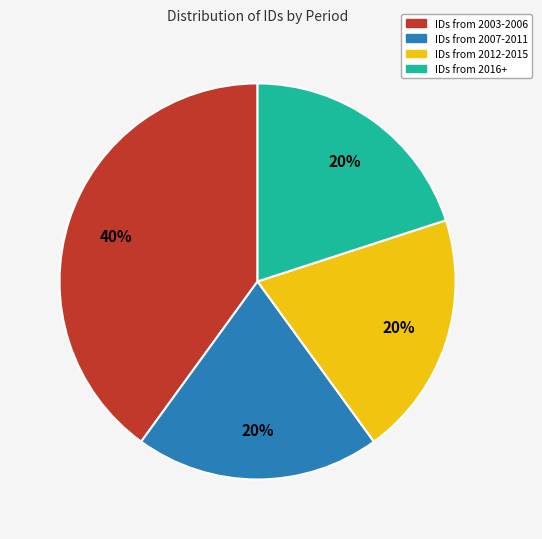

To the nearest percent, what percentage of the pie is IDs from 2003-2006?

40%